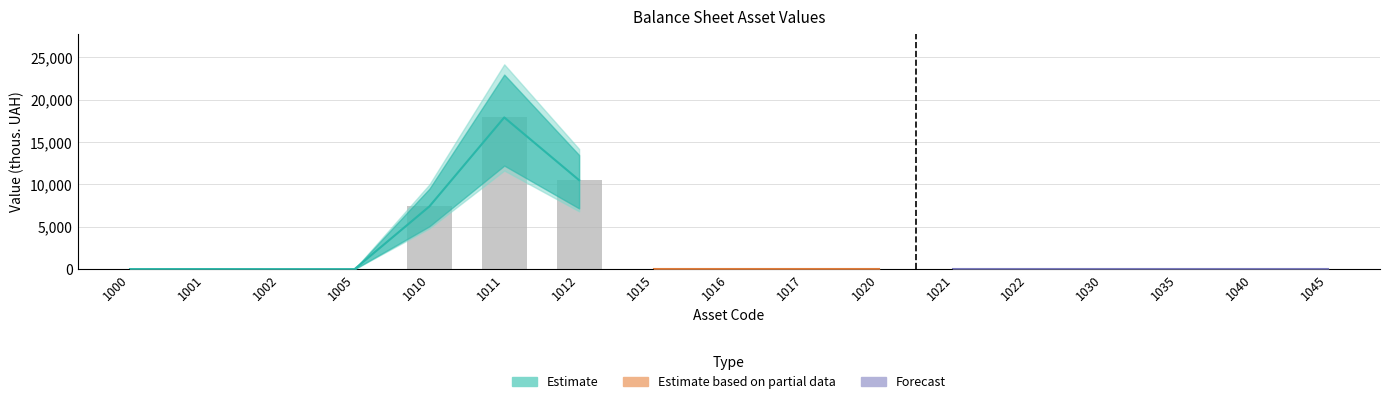

What is the maximum value shown in the chart?

17908